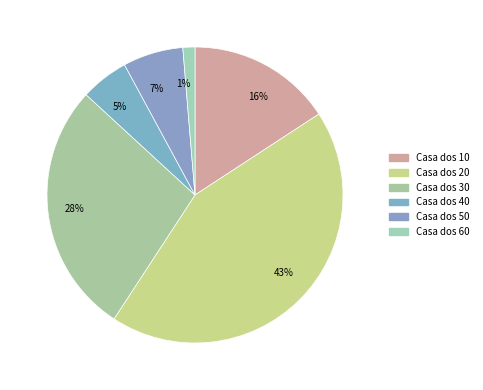

Do 1% and 5% together represent more than half of the pie?

No